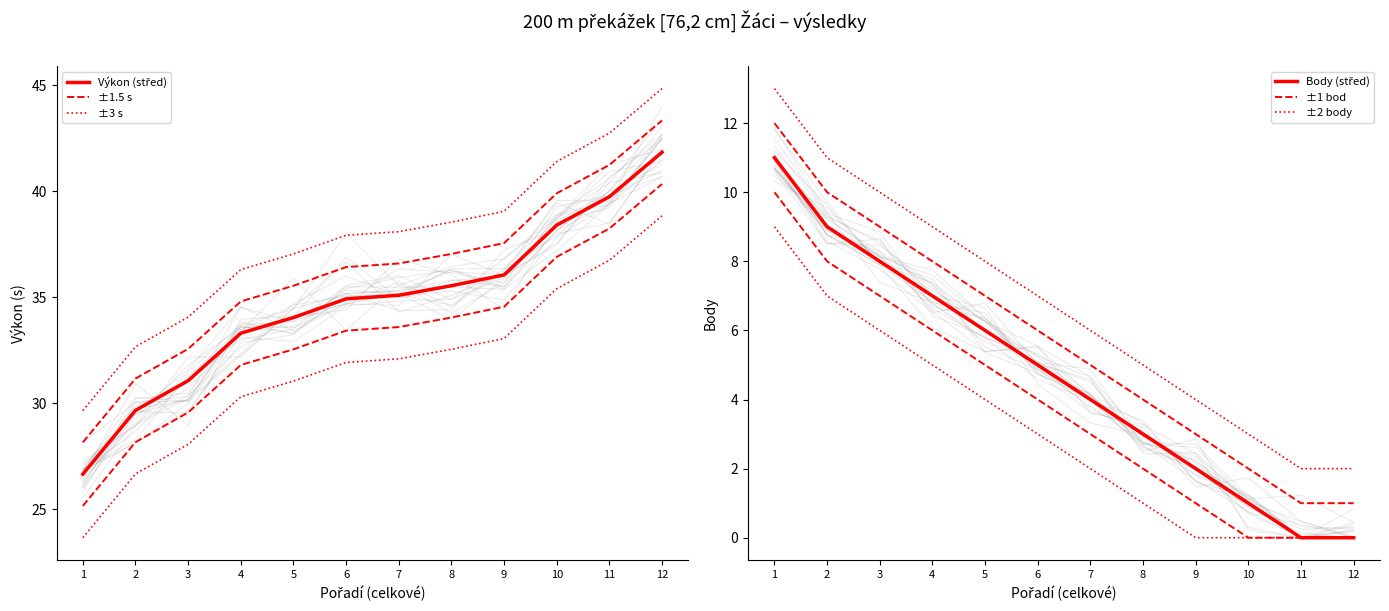

What is the value of the ±2 body point at the 6th from the left?

7.0